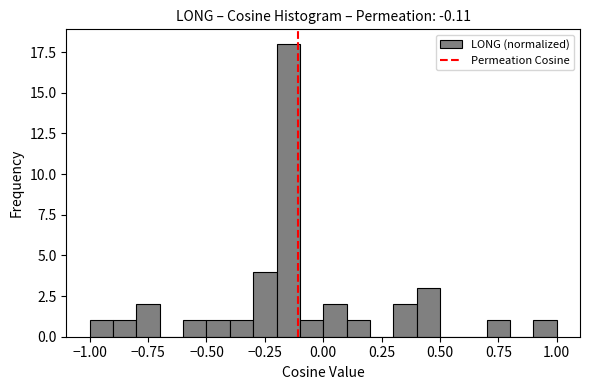

Around what value on the x-axis is the tallest bar? Give the approximate position of its centre, as read against the axis.

-0.15